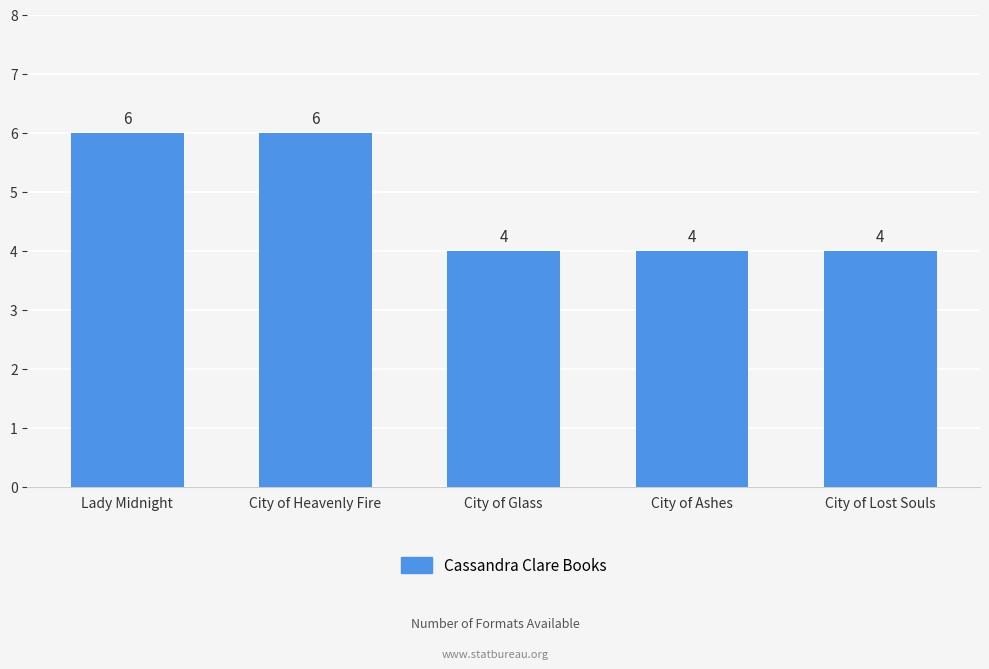

What is the ratio of the value at Lady Midnight to the value at City of Ashes?

1.5